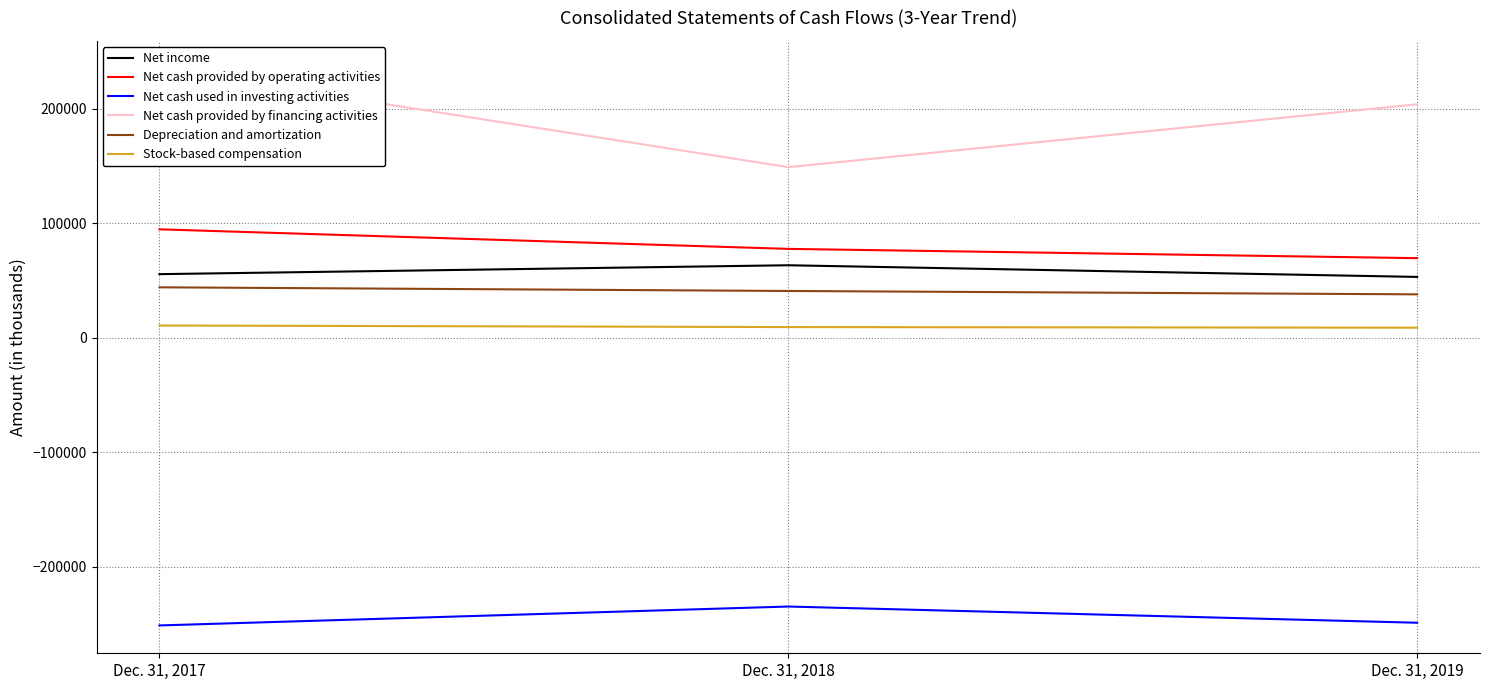

Which label corresponds to the largest value in the chart?

Dec. 31, 2017